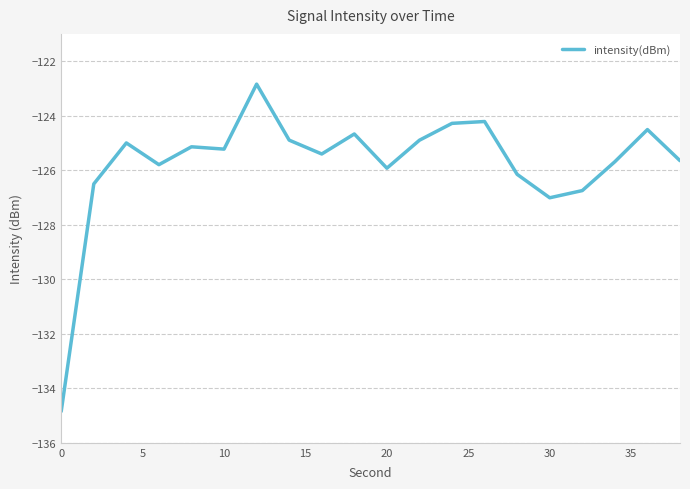

What is the maximum value shown in the chart?

-122.8